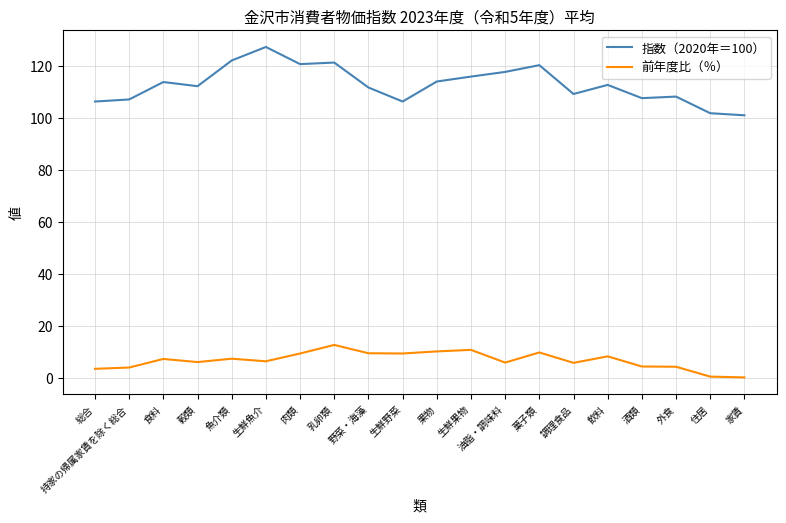

Rank the series at 乳卵類 from highest to lowest value.

指数（2020年＝100）, 前年度比（％）